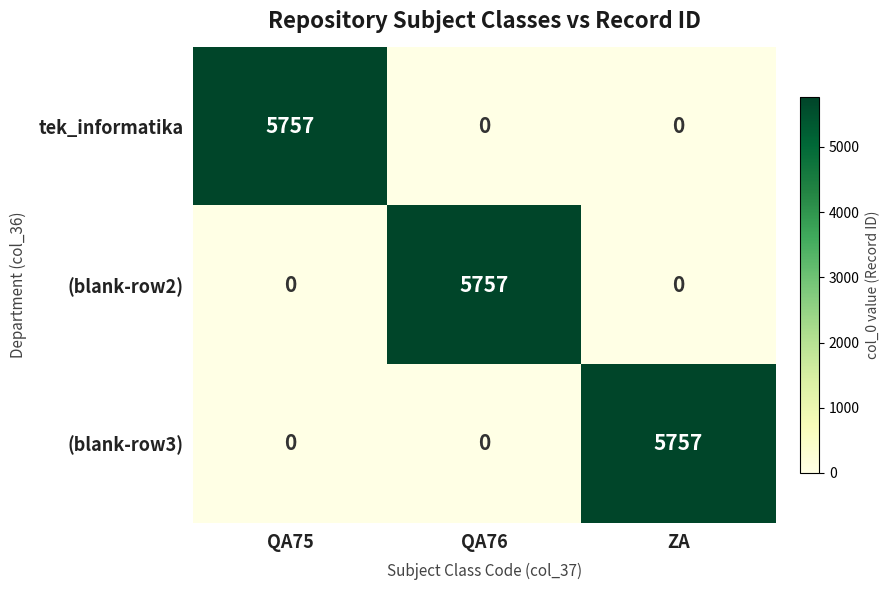

How many (blank-row2) values are between 0 and 5757?

3